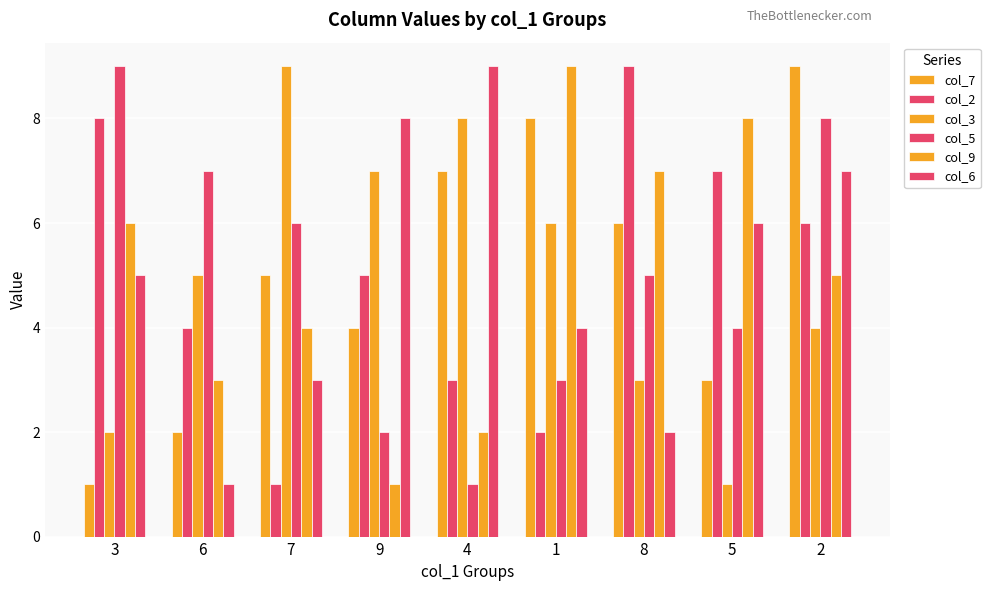

List the labels in order of col_2 value, smallest first.

7, 1, 4, 6, 9, 2, 5, 3, 8